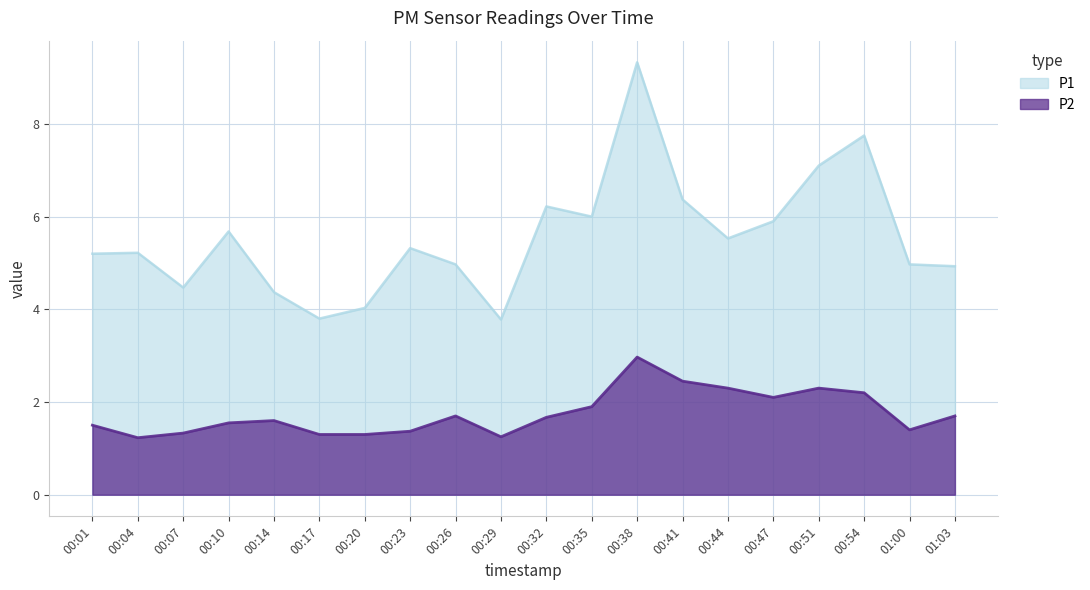

At 00:23, list the series in order from smallest to largest.

P2, P1